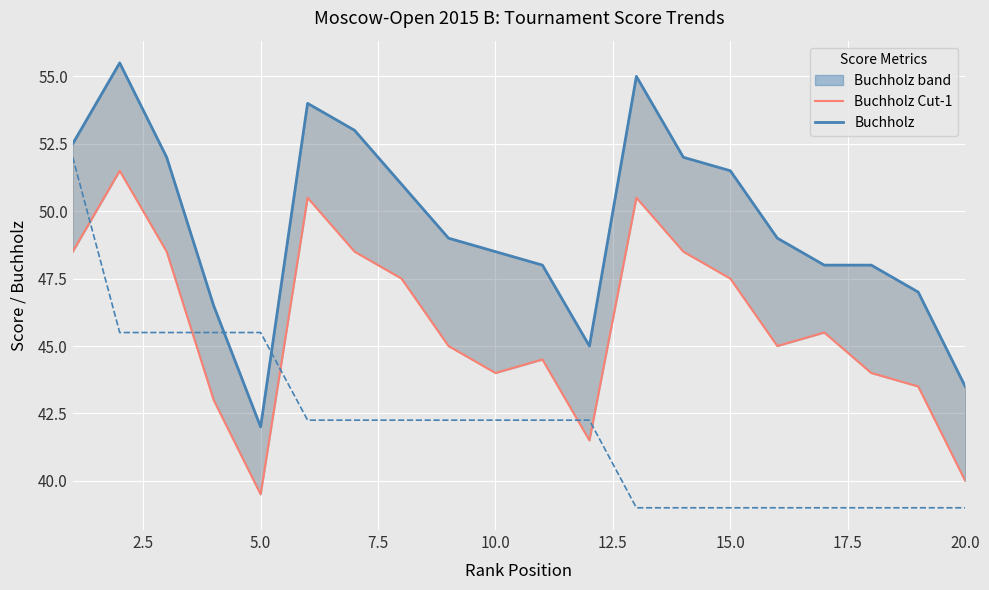

Which series has the largest total across all categories?

Buchholz